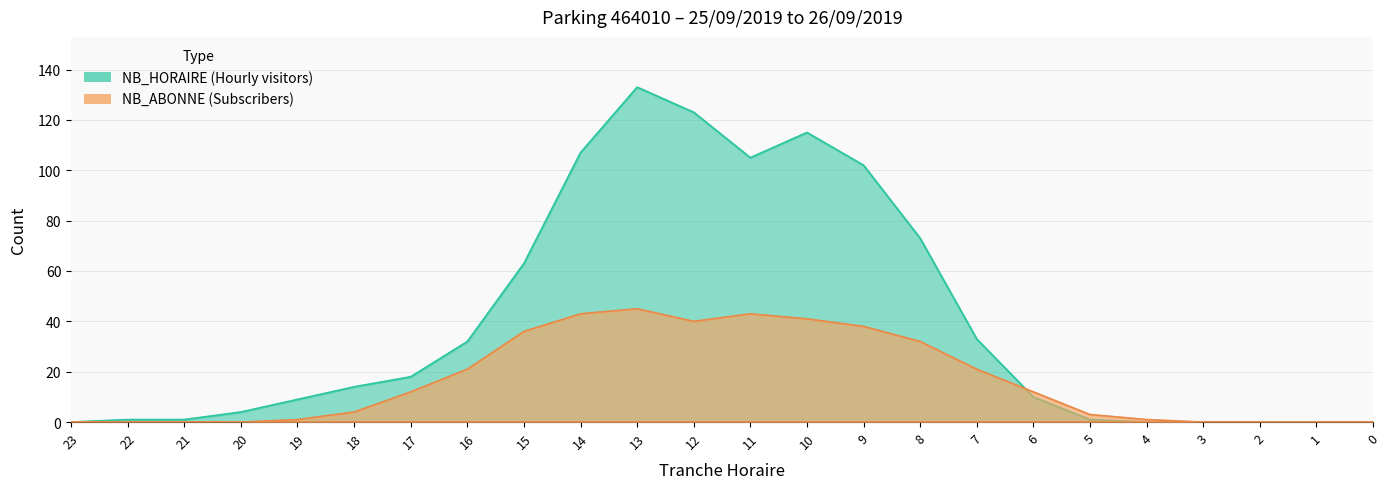

Does the chart have visible grid lines?

Yes